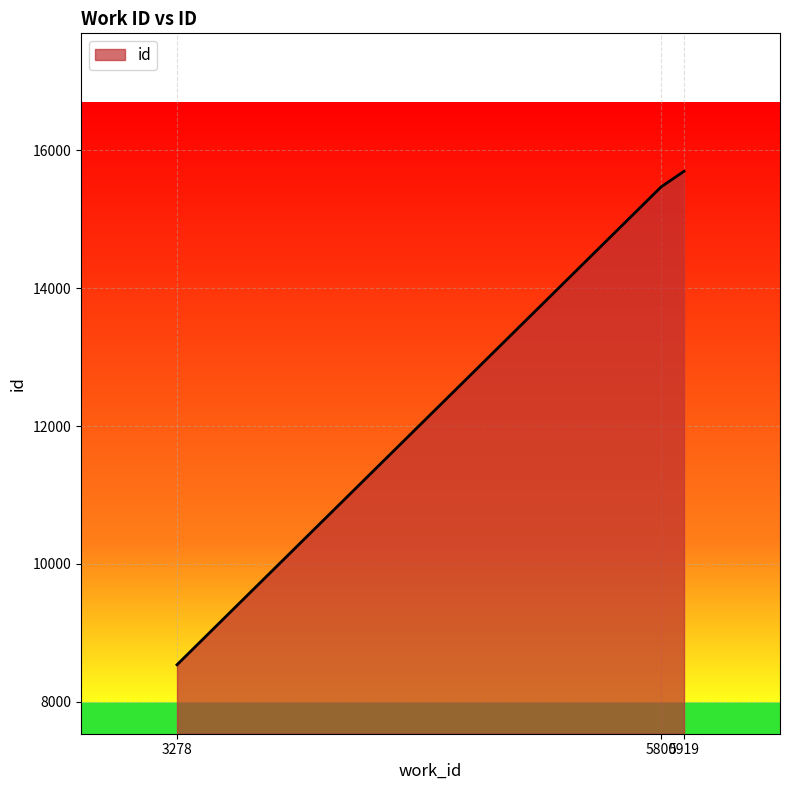

Reading left to right, what are all the values shown in this chart?

3278=8539	5800=15468	5919=15694